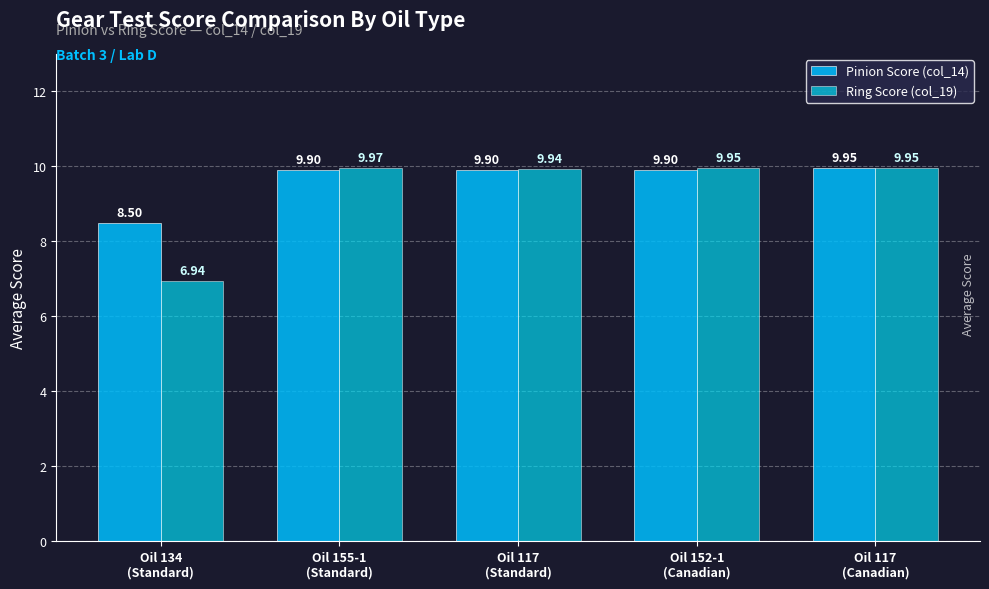

The Pinion Score (col_14) series shows 4.8 at Oil 117
(Standard). True or false?

False